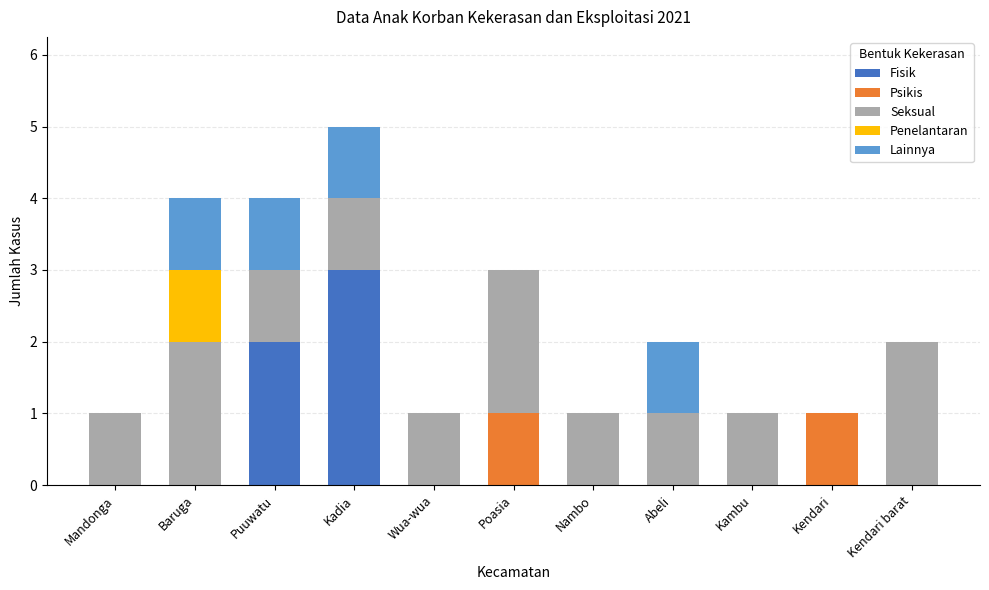

What is the total value across all series at Baruga?

4